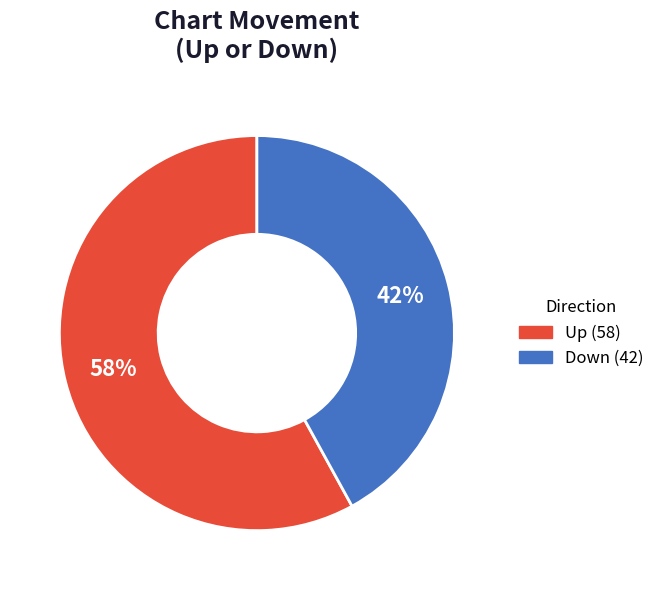

Is there any slice that represents more than half of the pie?

Yes